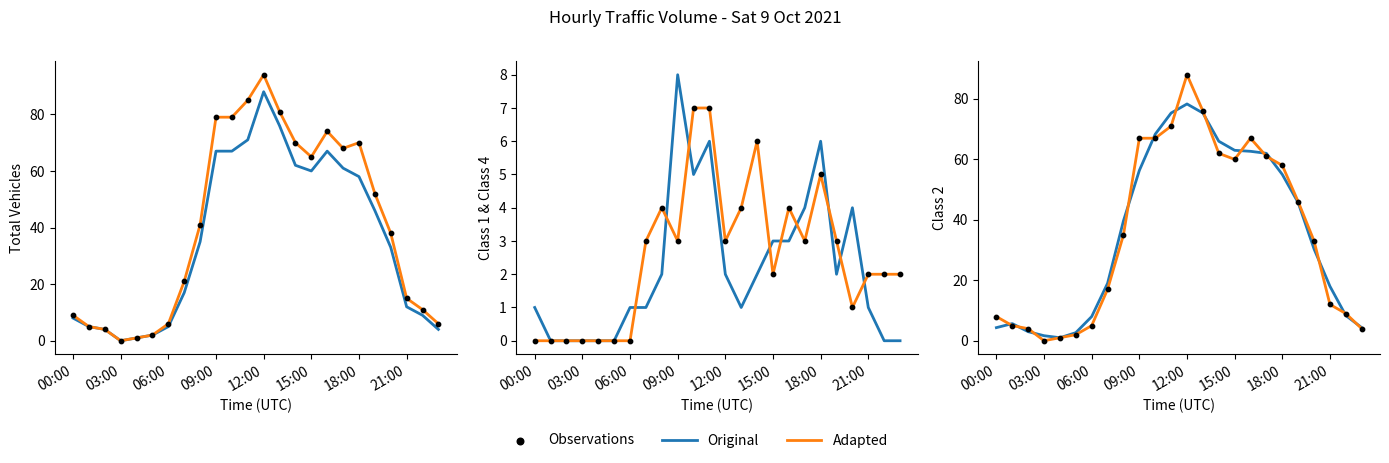

Which series has the largest total across all categories?

Adapted